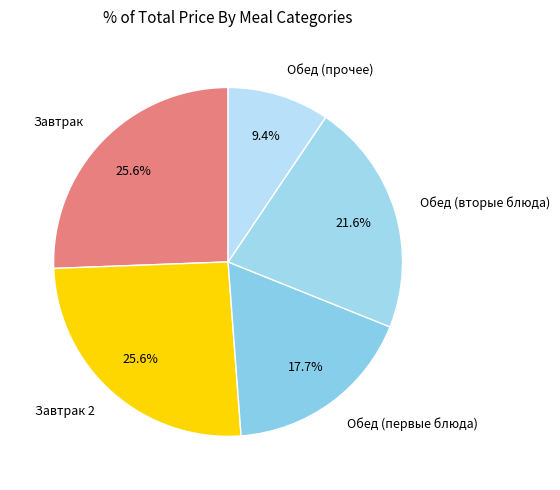

How many slices are in this pie chart?

5